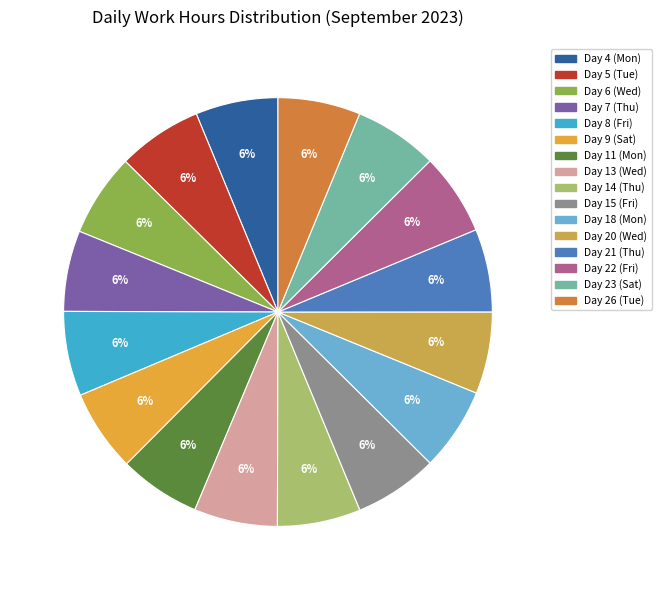

Is it true that Day 15 (Fri) is 6% of the pie?

True